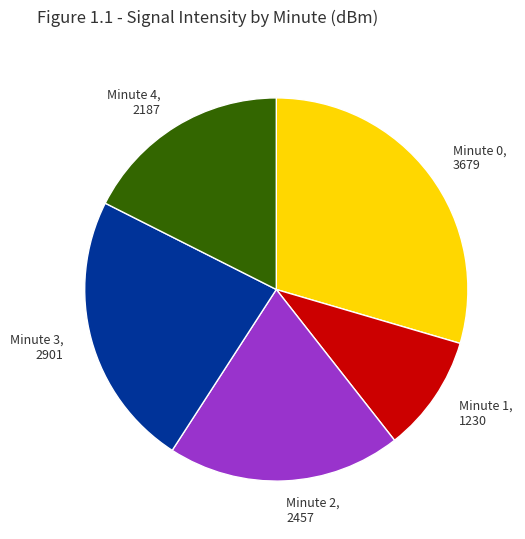

Rank the categories by value from lowest to highest.

Minute 1, 1230, Minute 4, 2187, Minute 2, 2457, Minute 3, 2901, Minute 0, 3679